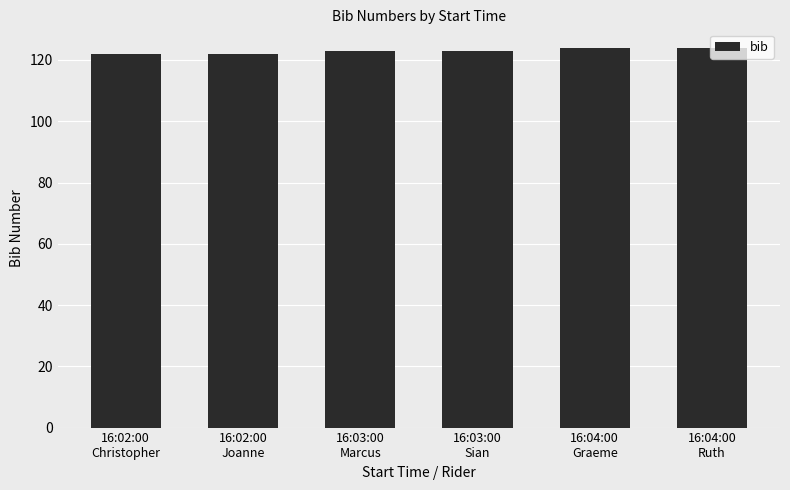

Does the chart contain stacked bars?

No